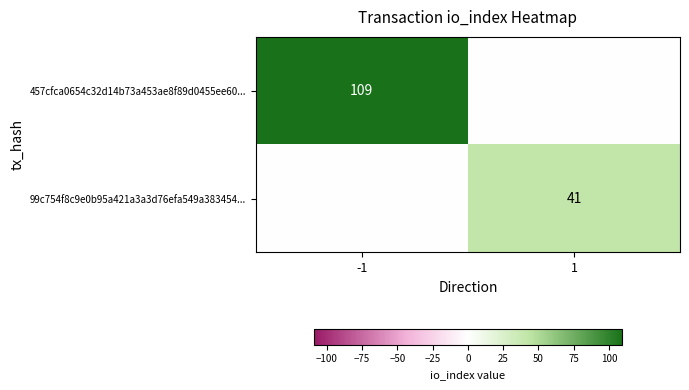

Is it true that 457cfca0654c32d14b73a453ae8f89d0455ee60... equals 109 at -1?

True